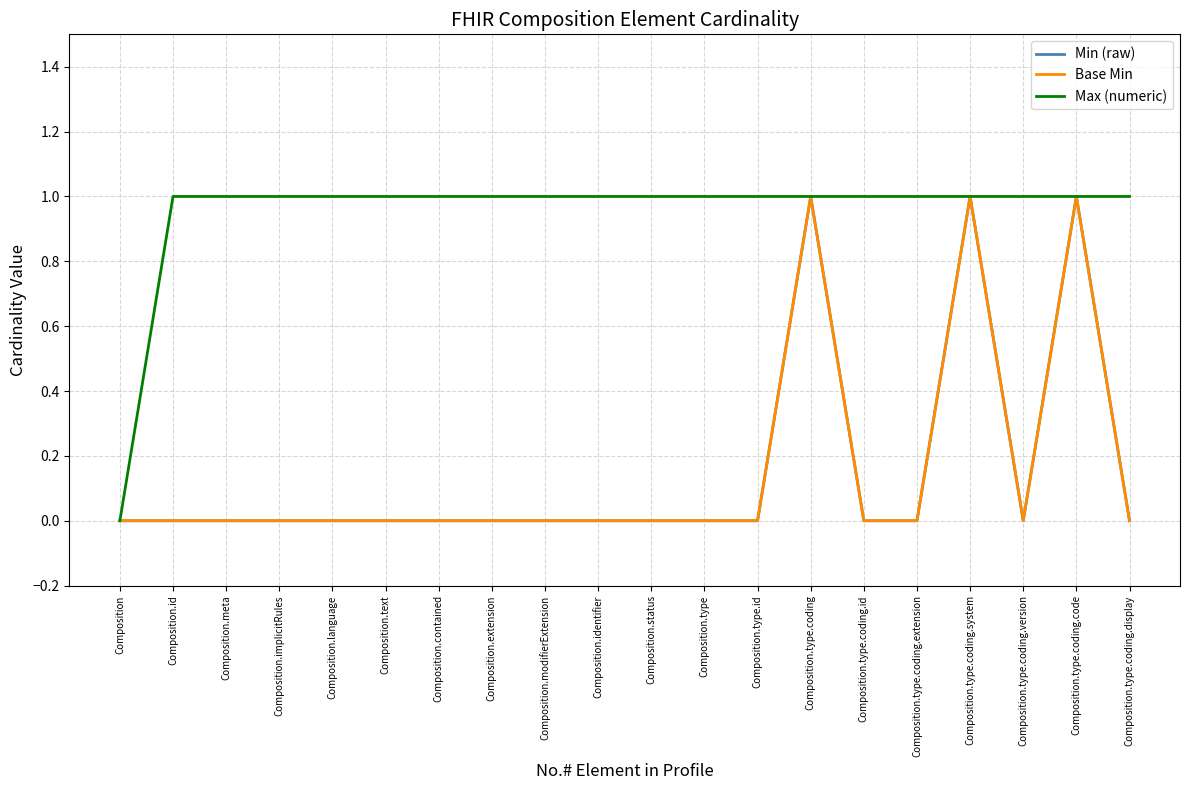

How many lines are shown in the chart?

3